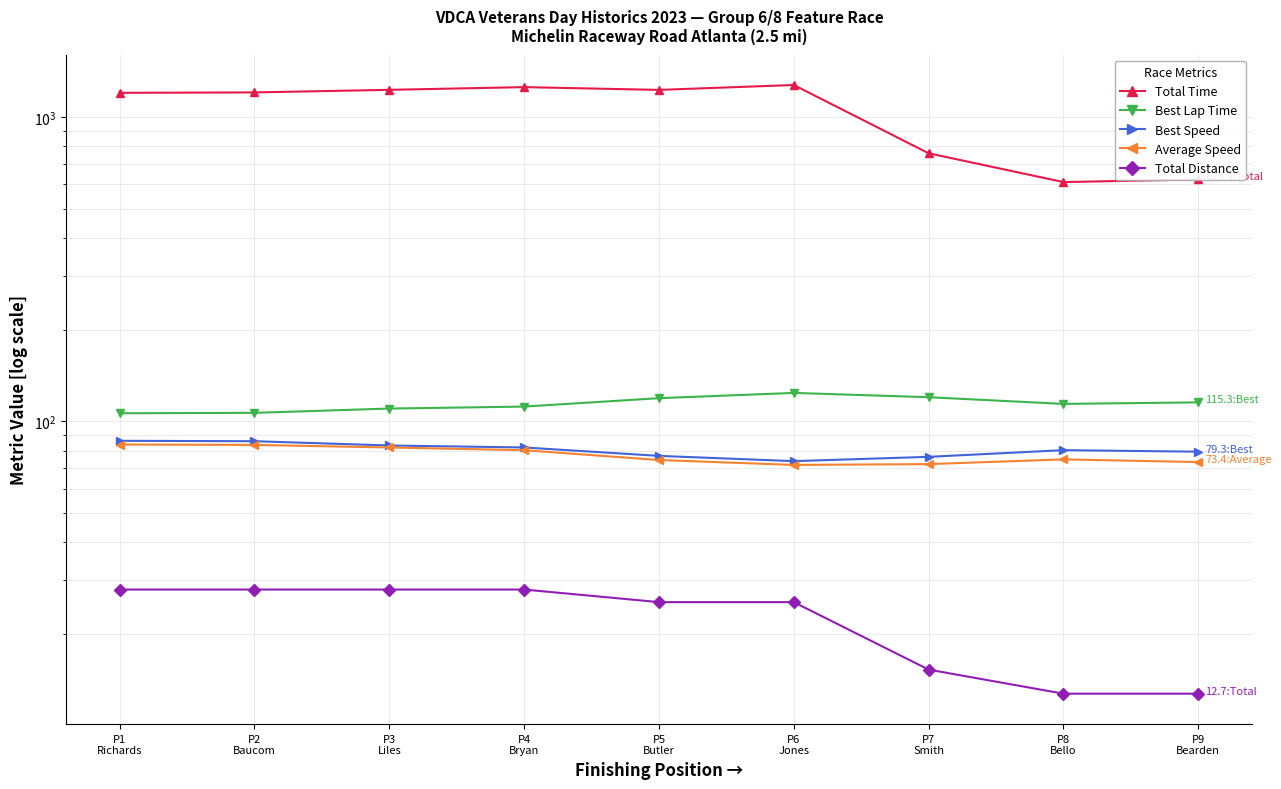

How many data points in Best Lap Time are less than 113?

4